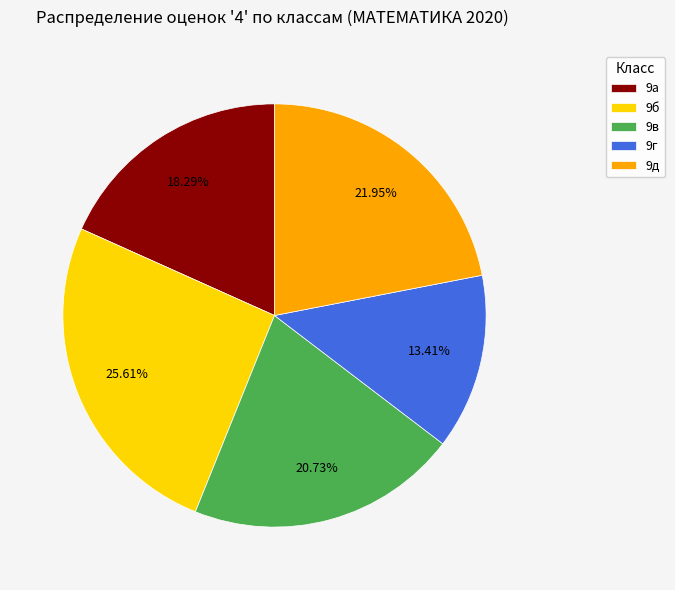

Does 9в represent more than half of the total?

No